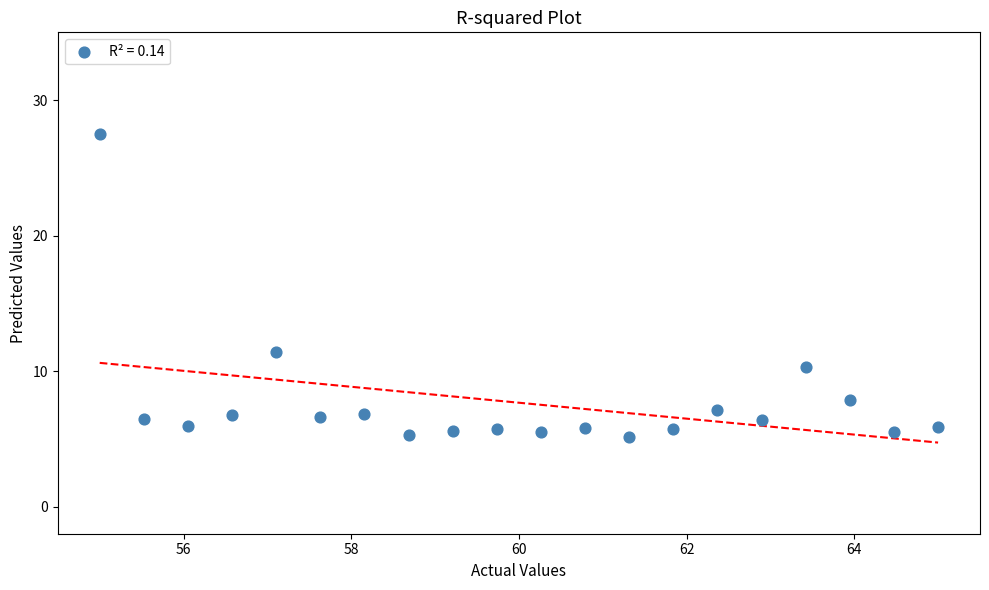

What Y value in the scatter plot is closest to 16?

11.4